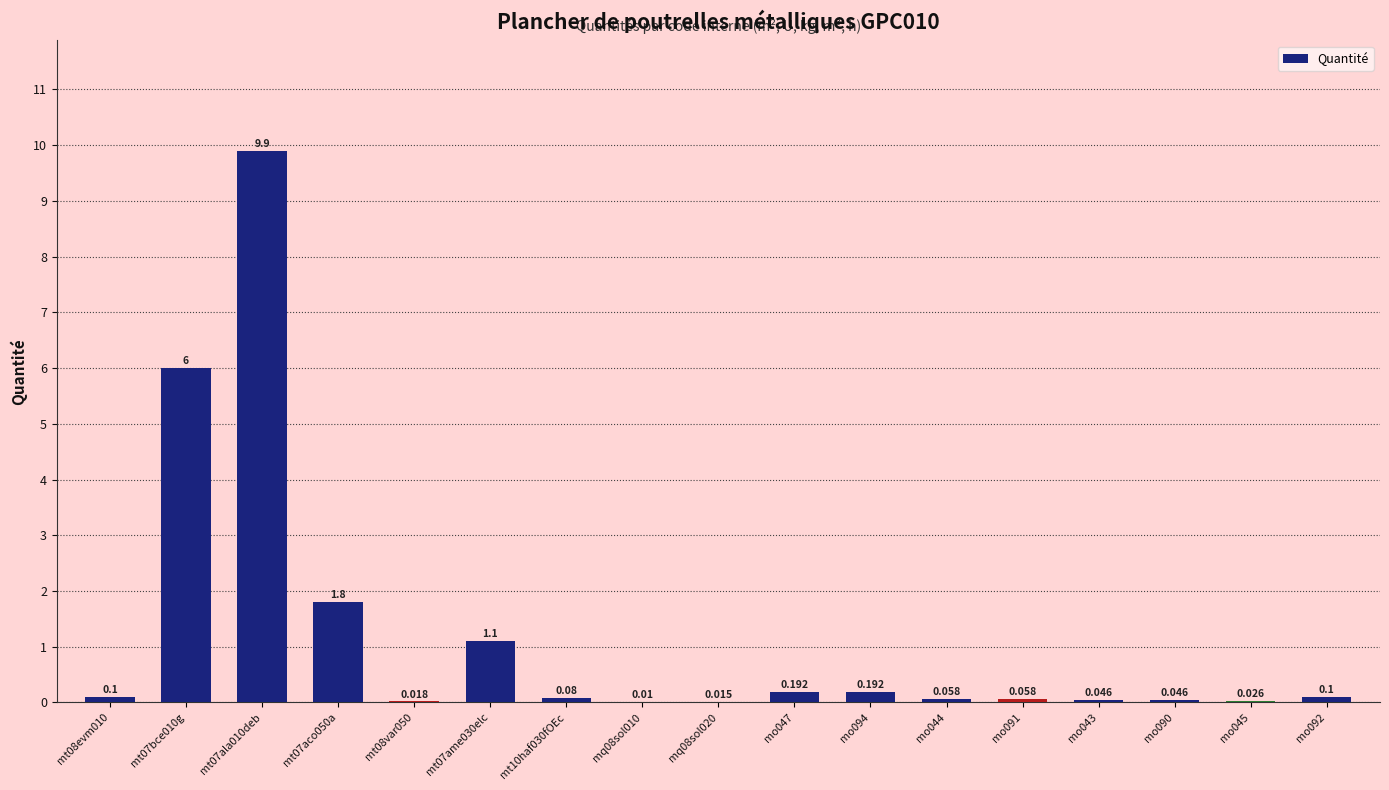

Reading left to right, list all the values displayed in this chart.

0.1	6.0	9.9	1.8	0.0	1.1	0.1	0.0	0.0	0.2	0.2	0.1	0.1	0.0	0.0	0.0	0.1